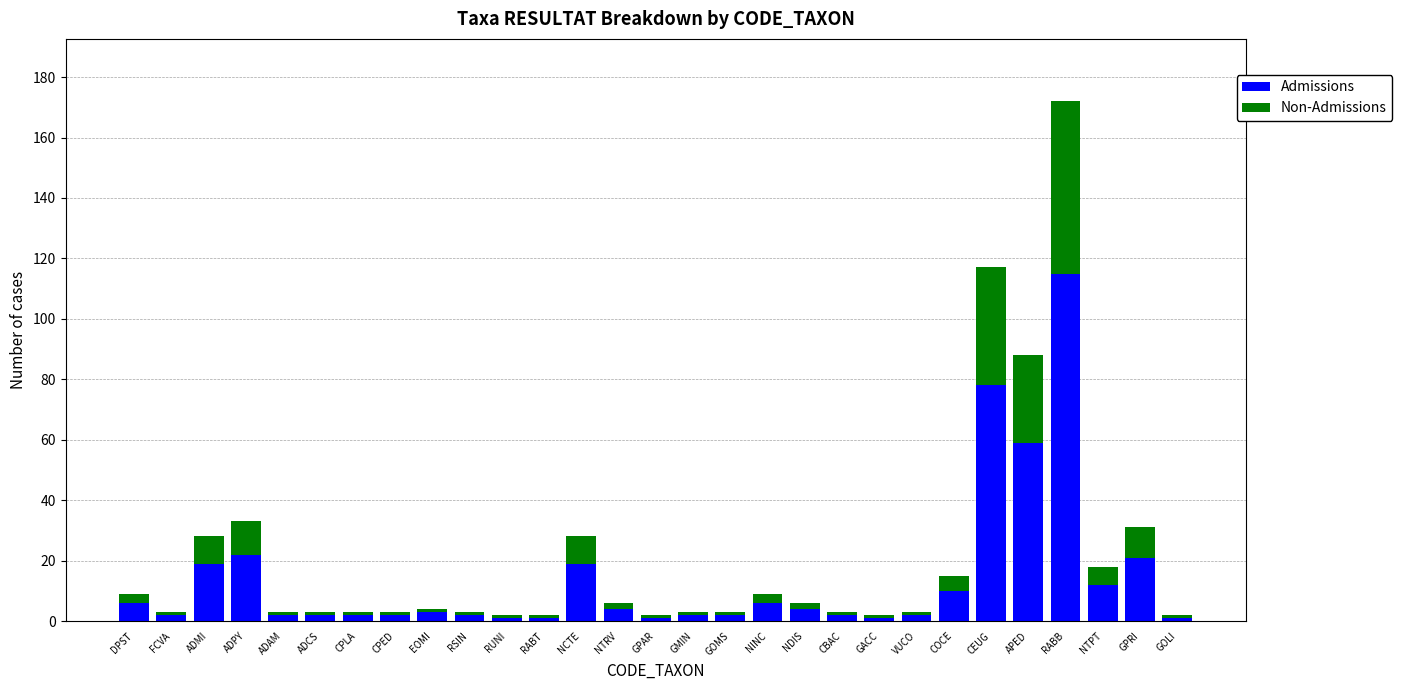

True or false: Admissions has a value of 115 at RABB.

True